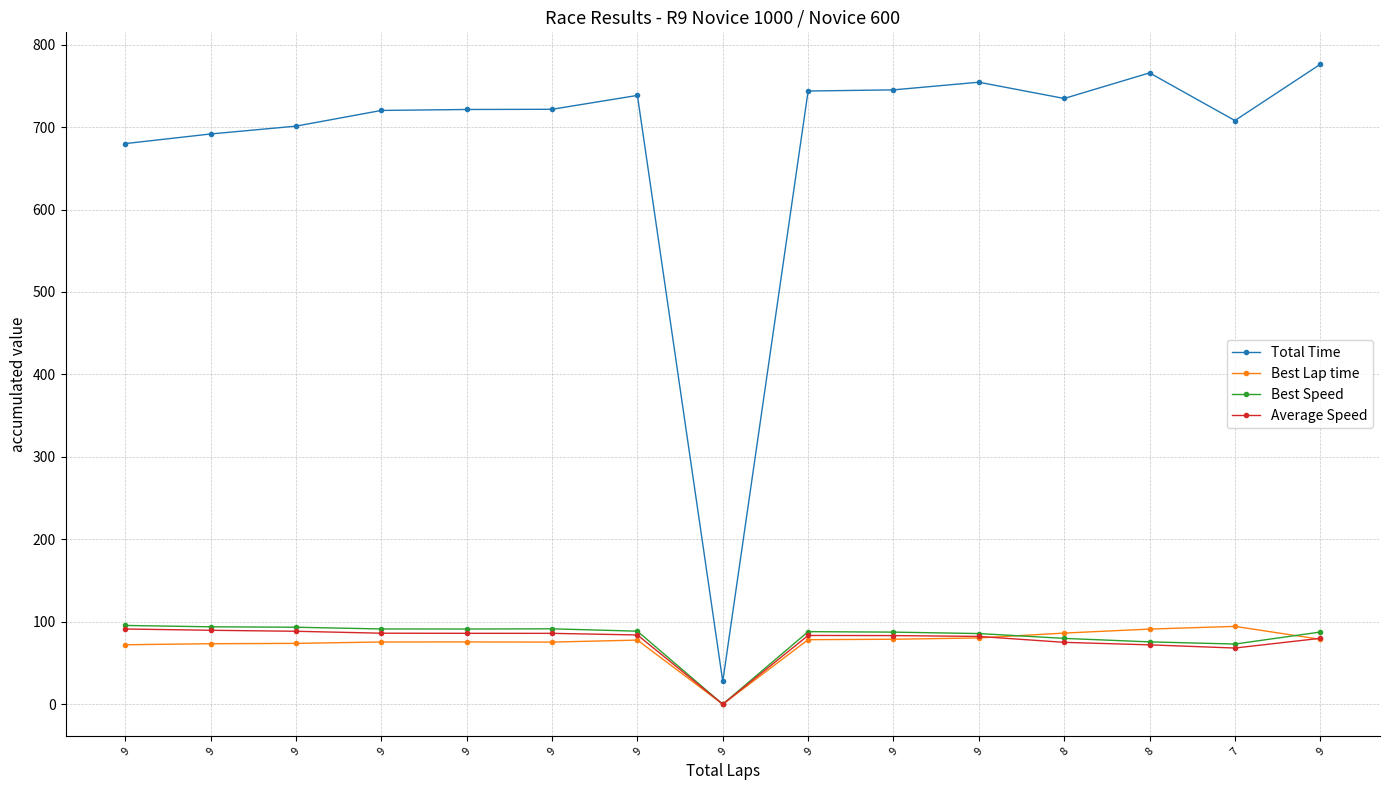

How many data points does each series have?

15